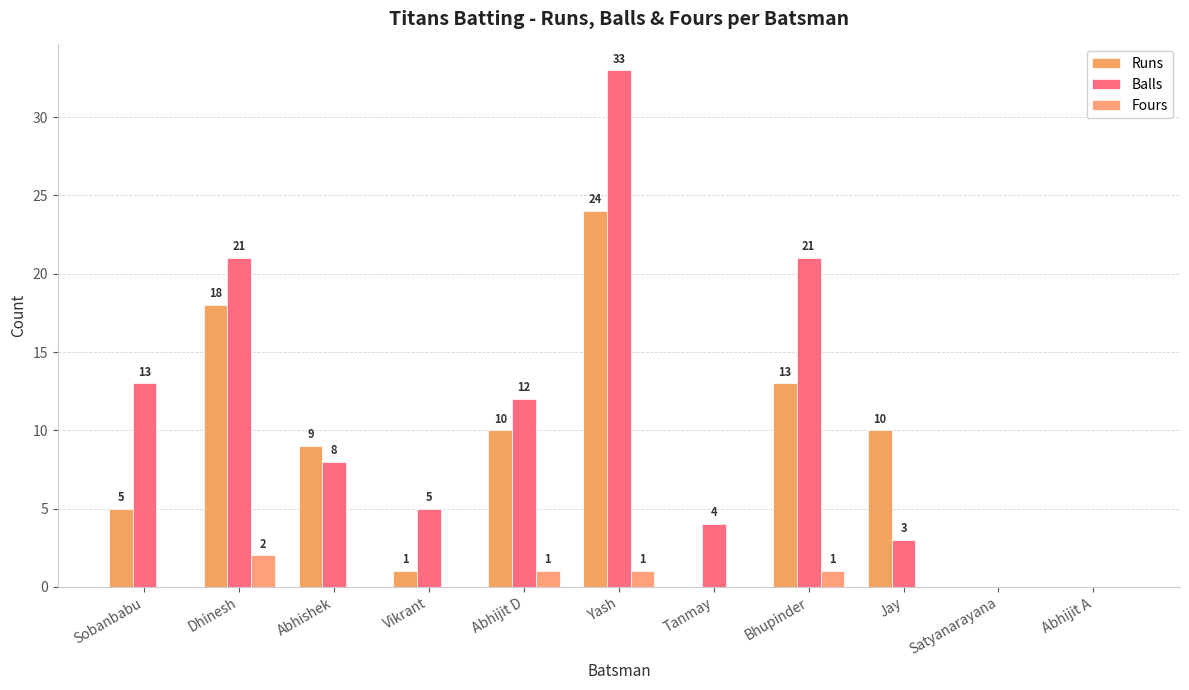

How many distinct data groups are displayed?

3